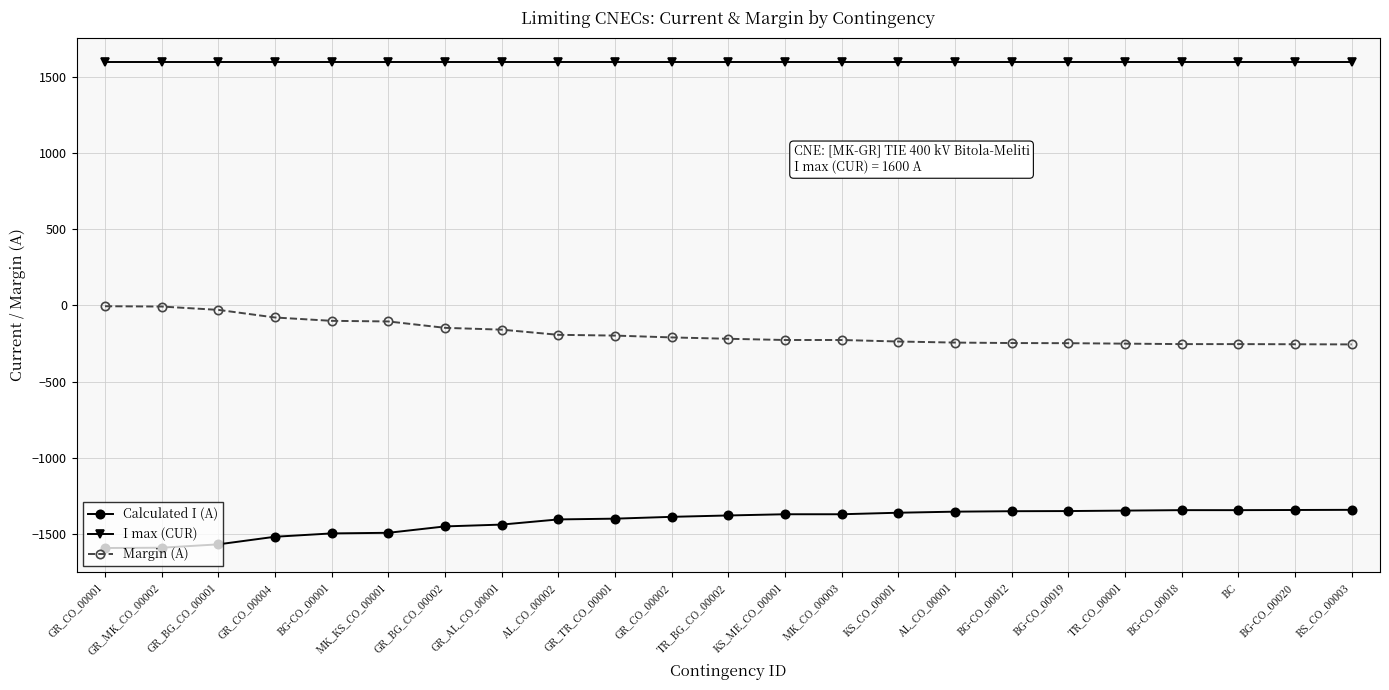

Does the chart display data point markers on the line(s)?

Yes